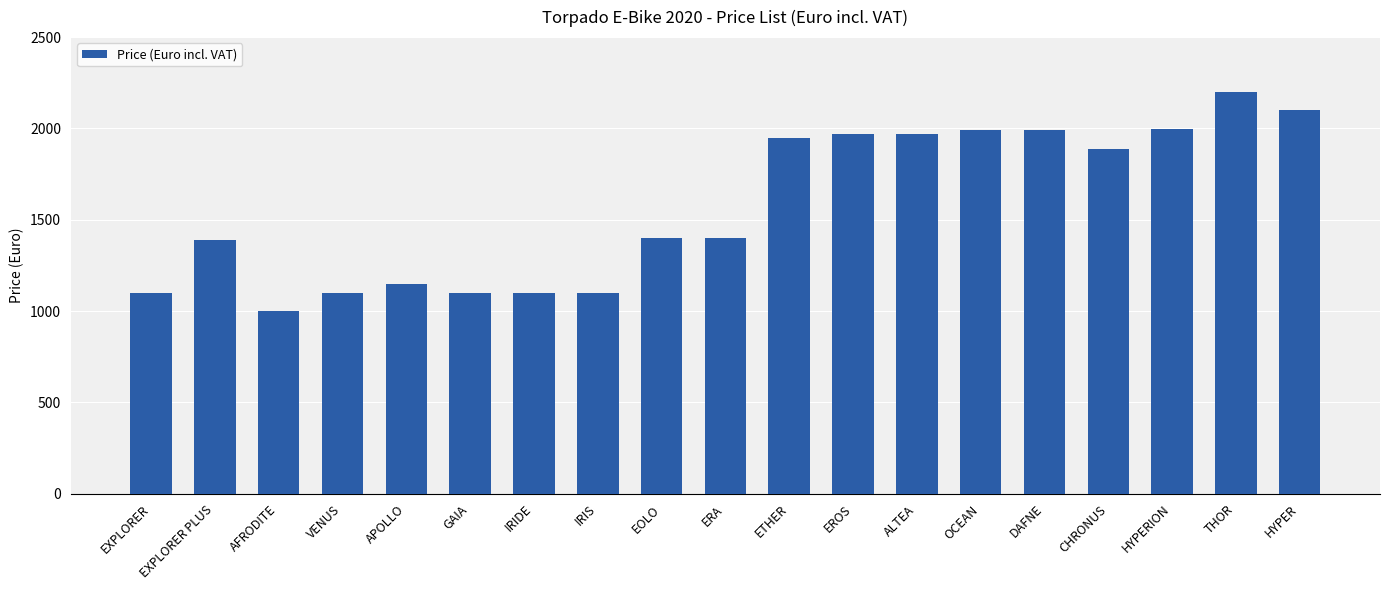

True or false: the data shows 345 at EXPLORER.

False